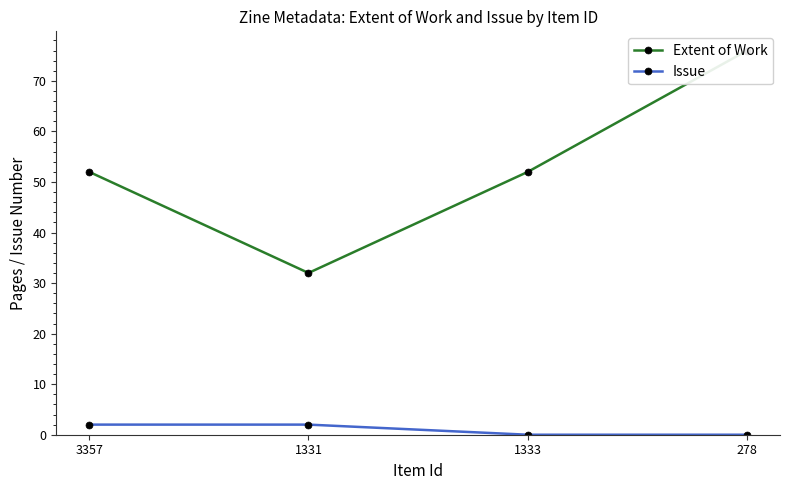

At how many categories does at least one series exceed 61?

1